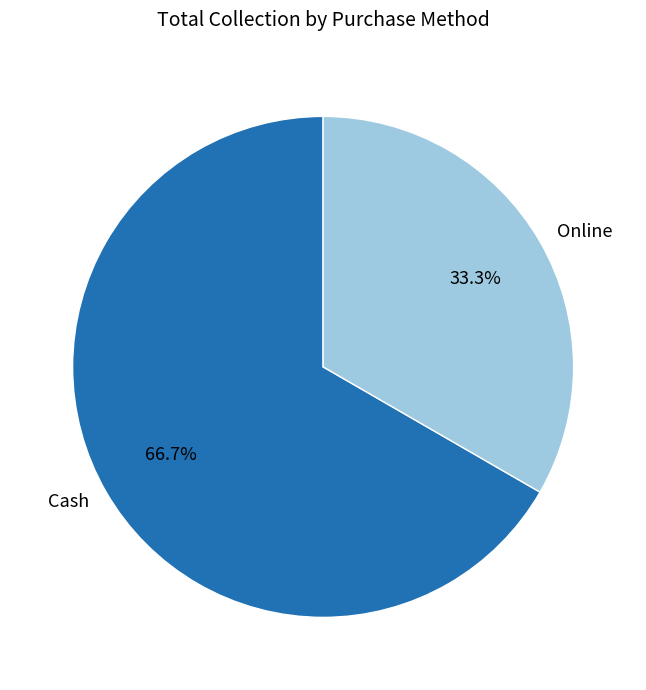

Is it true that Online is 41% of the pie?

False